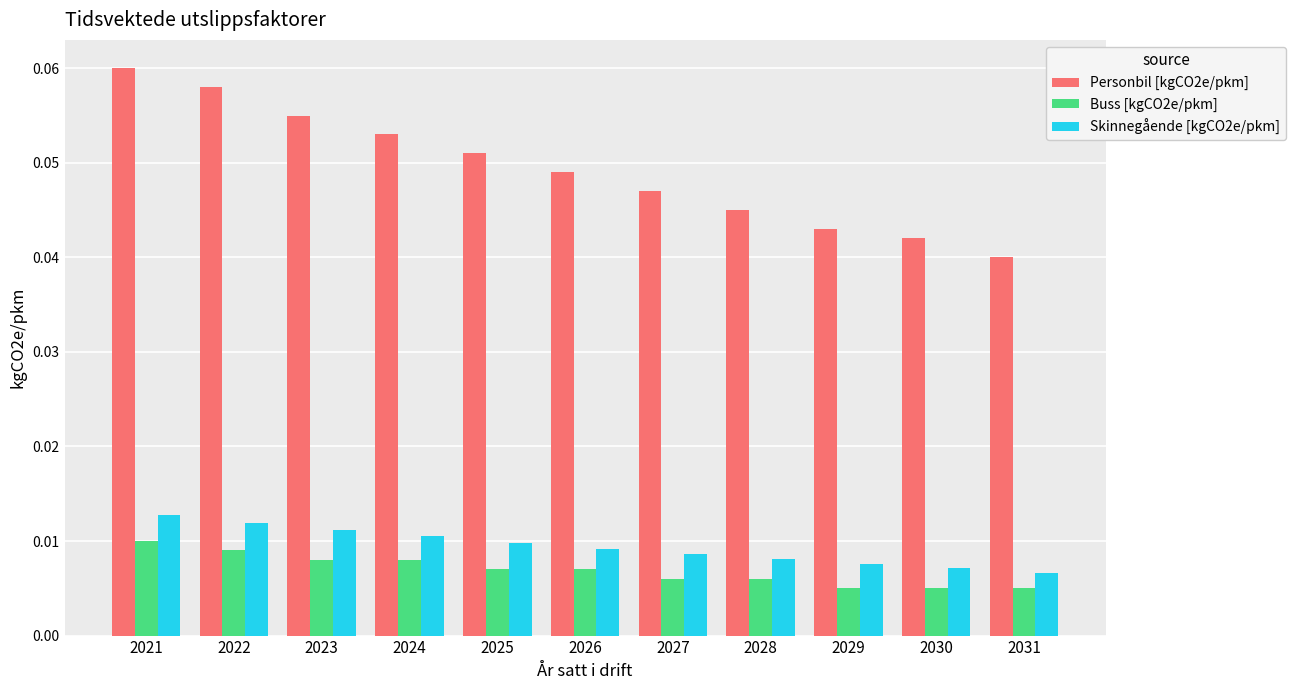

What are all the series names shown in the legend?

Personbil [kgCO2e/pkm], Buss [kgCO2e/pkm], Skinnegående [kgCO2e/pkm]